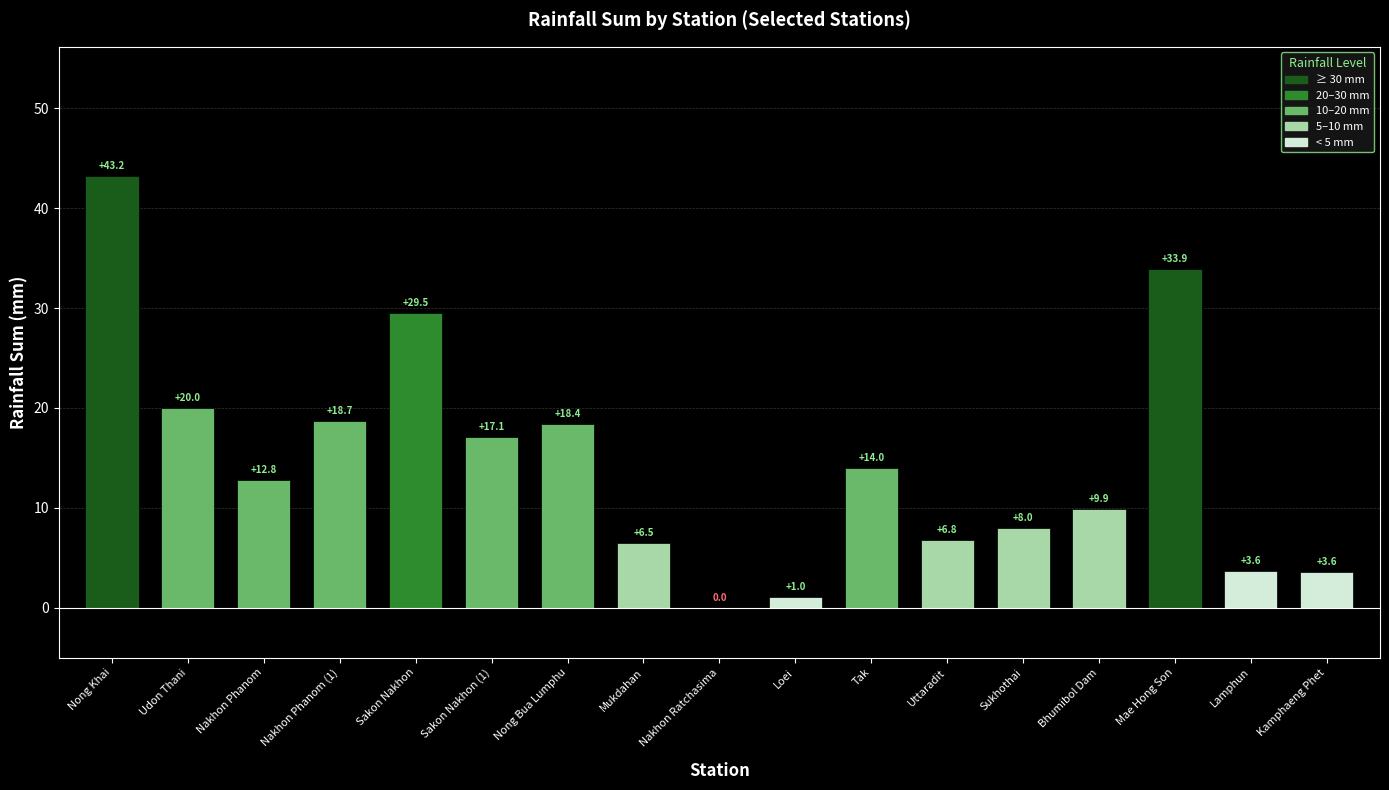

Reading left to right, what are all the values shown in this chart?

43.2	20.0	12.8	18.7	29.5	17.1	18.4	6.5	0.0	1.0	14.0	6.8	8.0	9.9	33.9	3.6	3.6